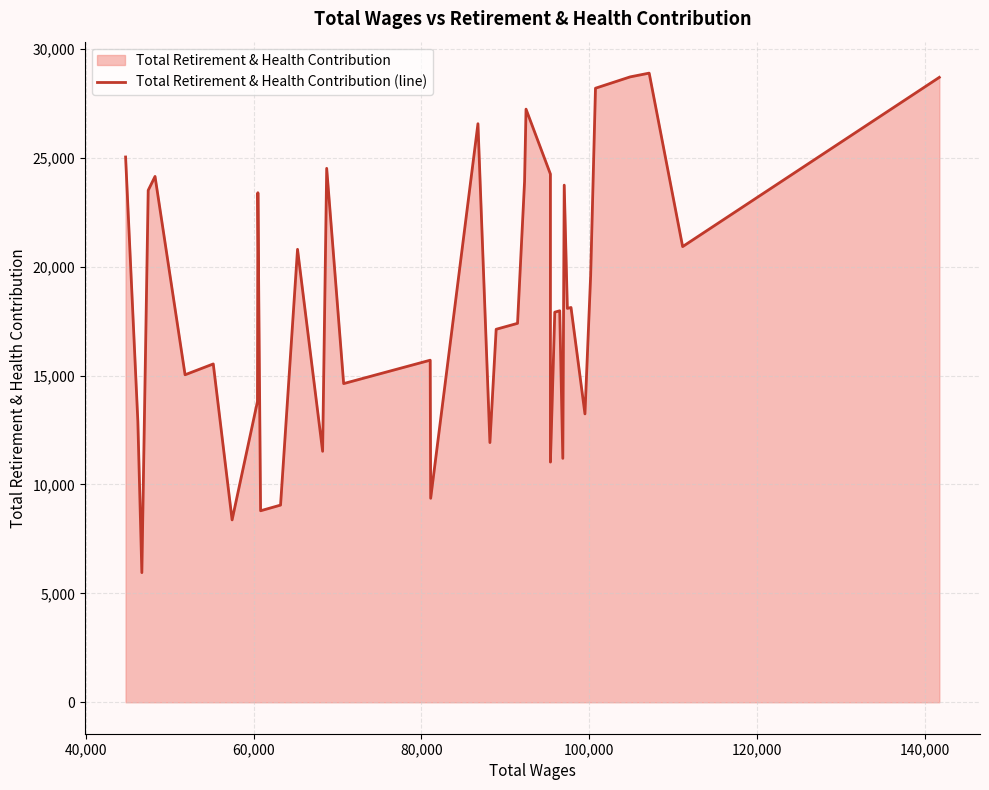

What is the value of the 25th point from the left?

24253